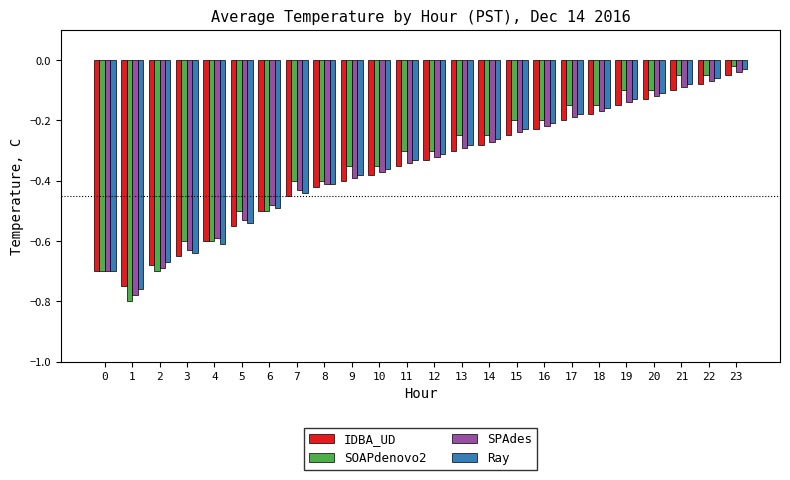

True or false: Ray has a value of -0.3 at 15.

False